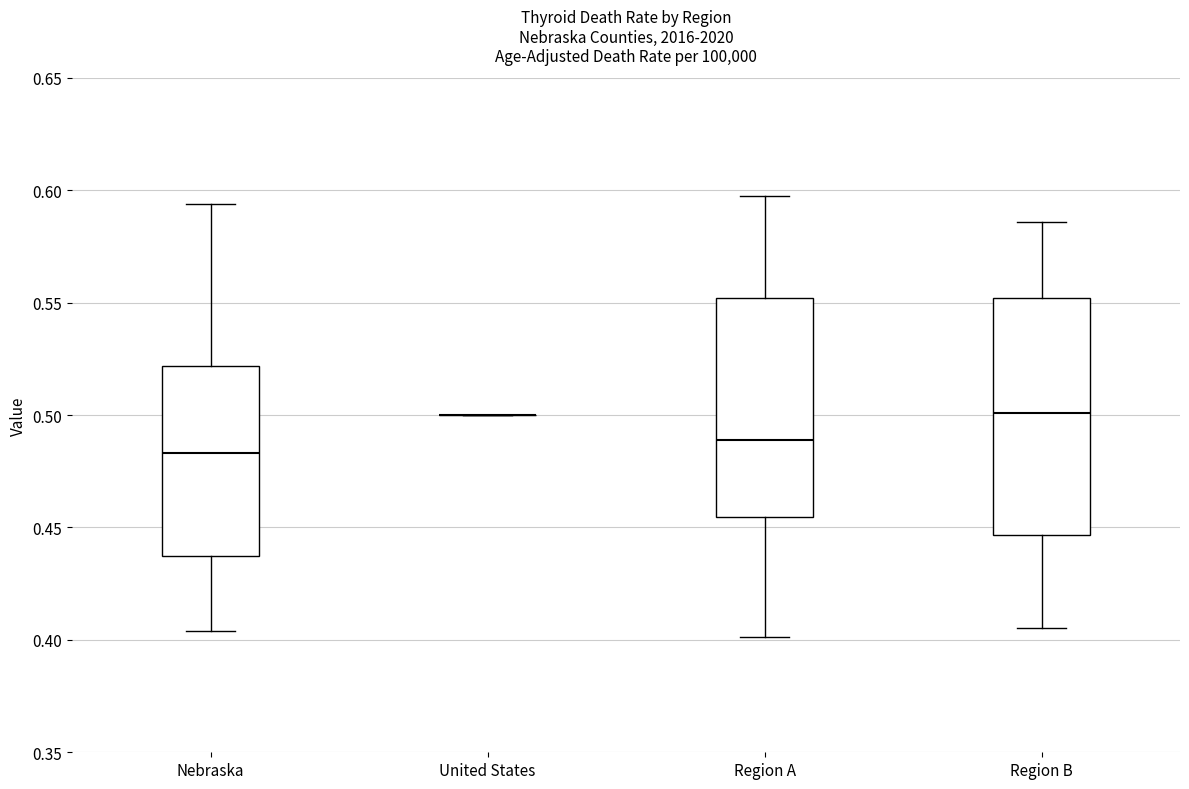

Reading left to right, transcribe this box plot: for each box, give where its median line is, the range the box spans, and where its two whiskers end, as read against the y-axis. The values are not printed on the chart, so give them approximately, as read against the axis.

Nebraska: median 0.485, box 0.435 to 0.520, whiskers 0.405 to 0.595
United States: box collapsed to a line at 0.500, whiskers 0.500 to 0.500
Region A: median 0.490, box 0.455 to 0.550, whiskers 0.400 to 0.595
Region B: median 0.500, box 0.445 to 0.550, whiskers 0.405 to 0.585